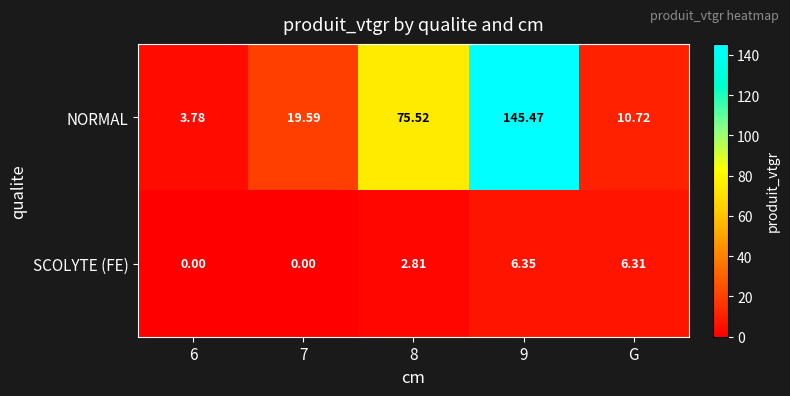

Which series has the largest total across all categories?

NORMAL